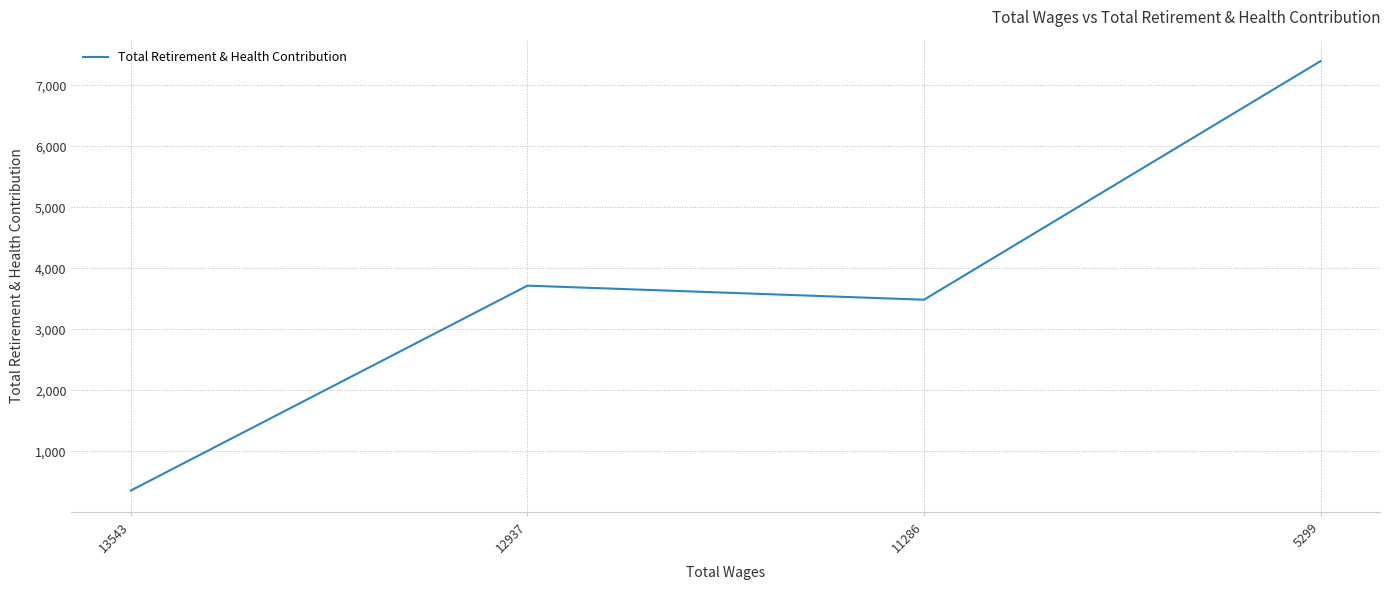

At which category does the data reach its first local valley?

11286